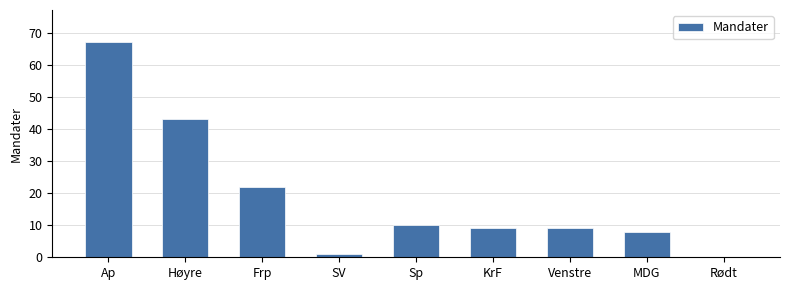

What is the change in value from Sp to Rødt?

-10